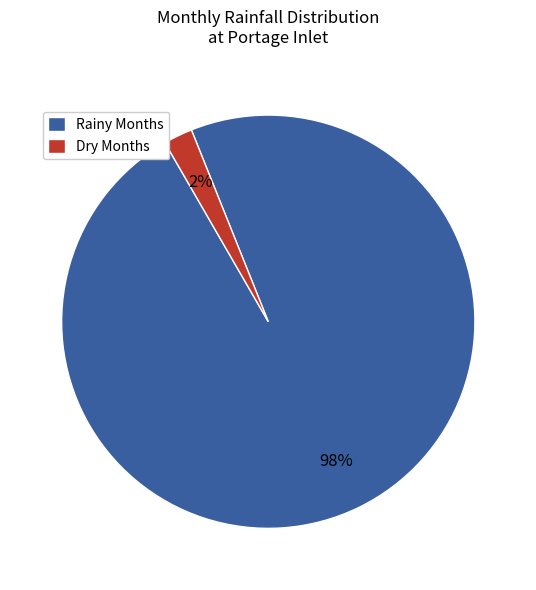

Is there a majority slice in this chart?

Yes